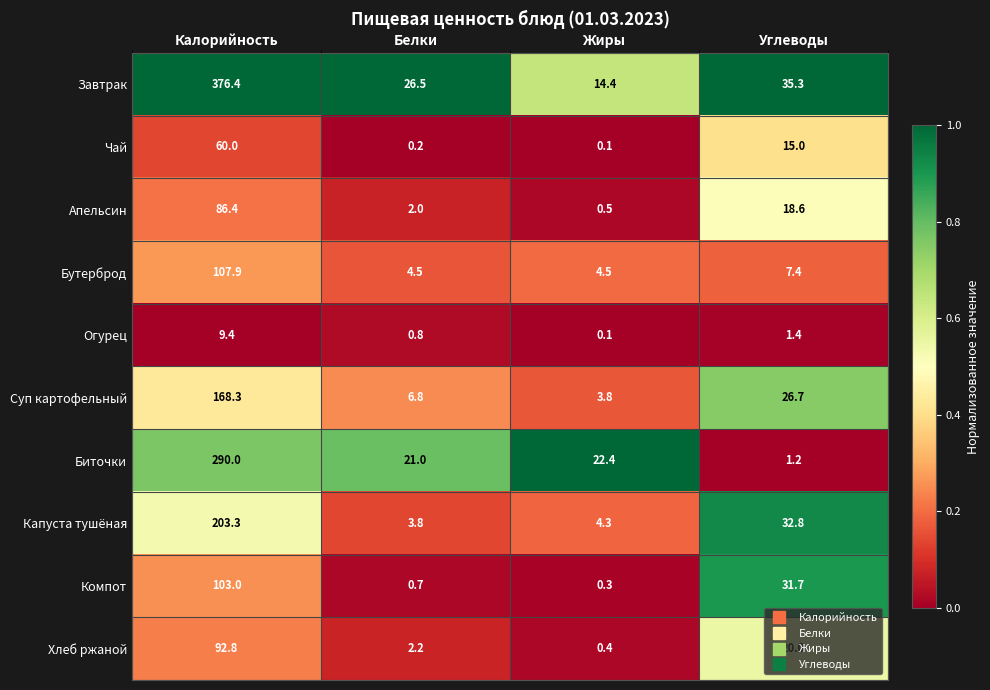

What is the difference between the highest and lowest values at Жиры?

22.3